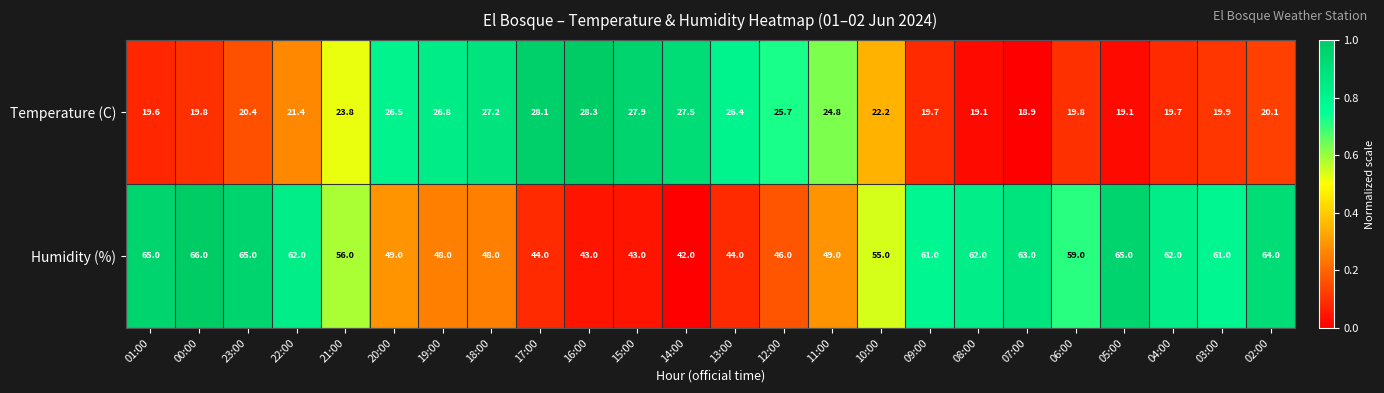

What is the spread (max minus min) of values at 08:00?

42.9